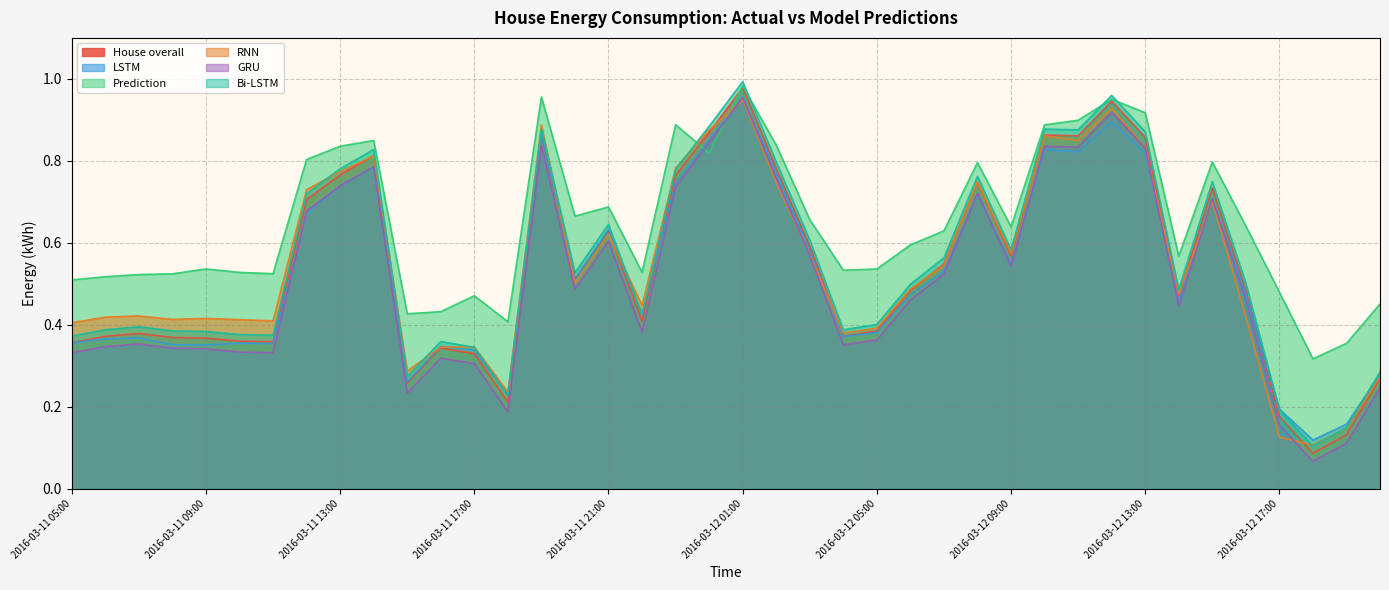

Read the Bi-LSTM value at 2016-03-11 20:00.

0.5